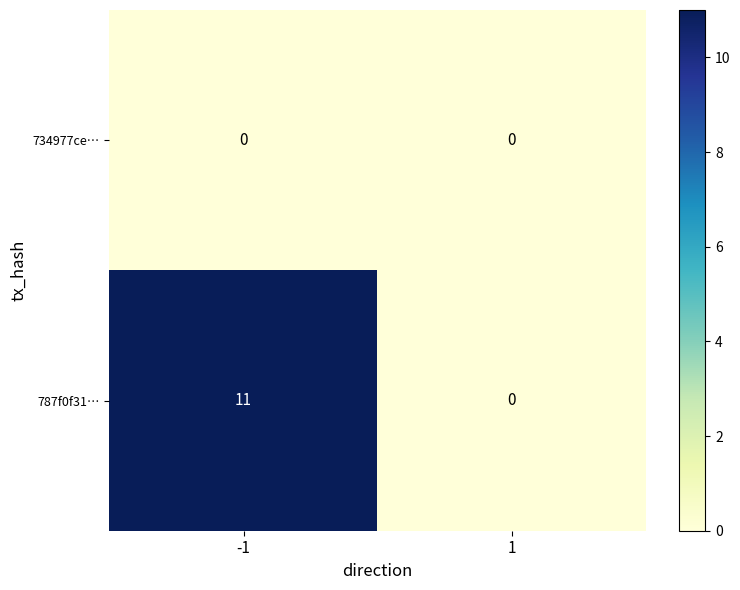

What is the sum of all 787f0f31… values?

11